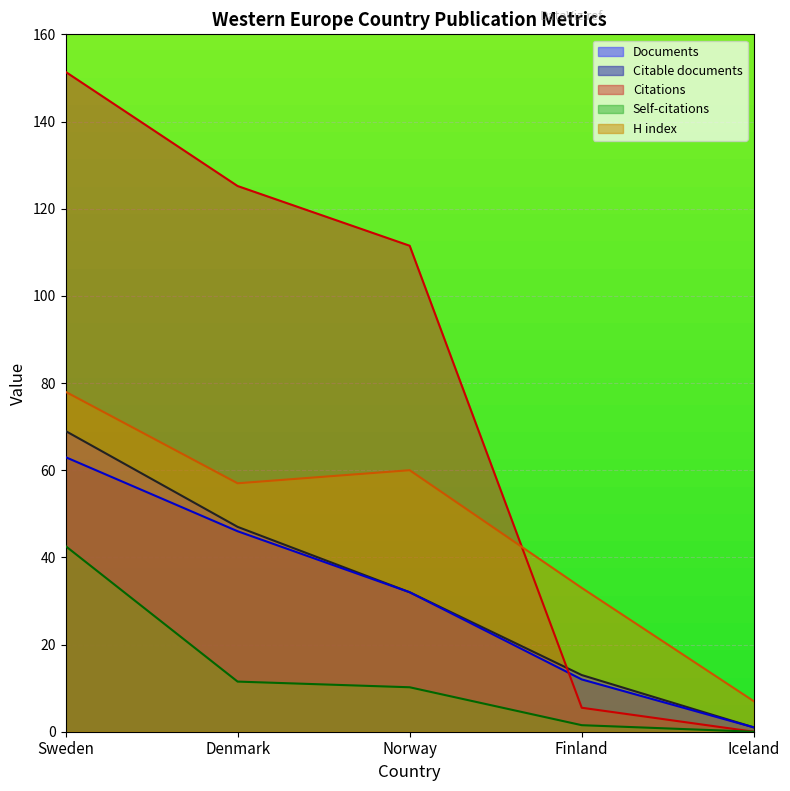

What is the maximum value shown in the chart?

151.4